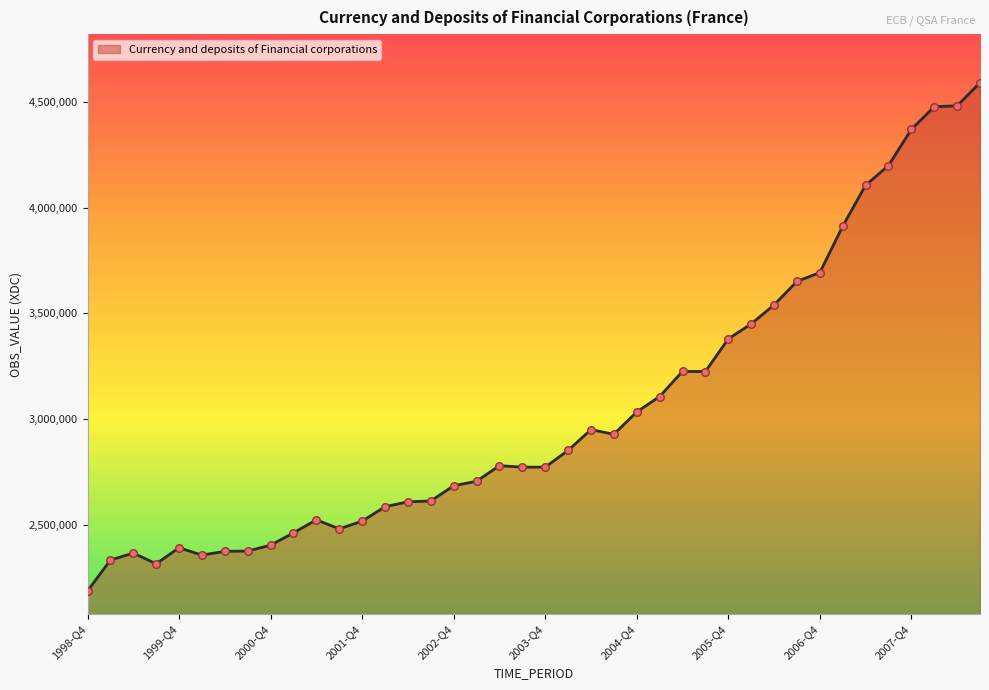

What is the smallest value displayed?

2188696